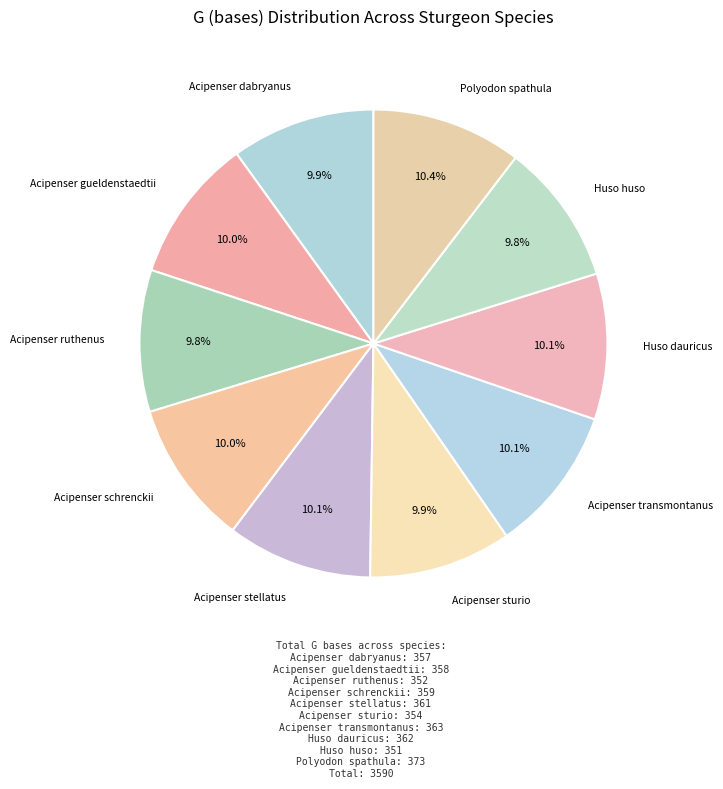

What is the largest slice in the pie chart?

Polyodon spathula